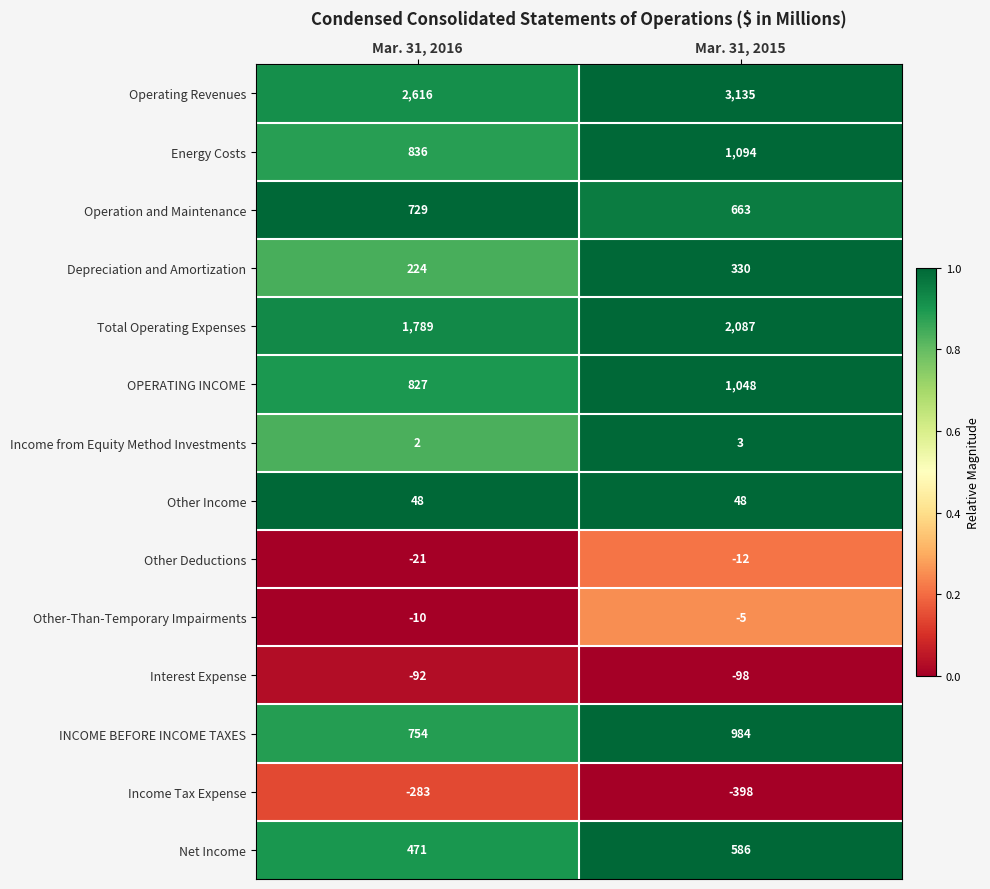

Between Mar. 31, 2016 and Mar. 31, 2015, which series saw the biggest shift?

Operating Revenues